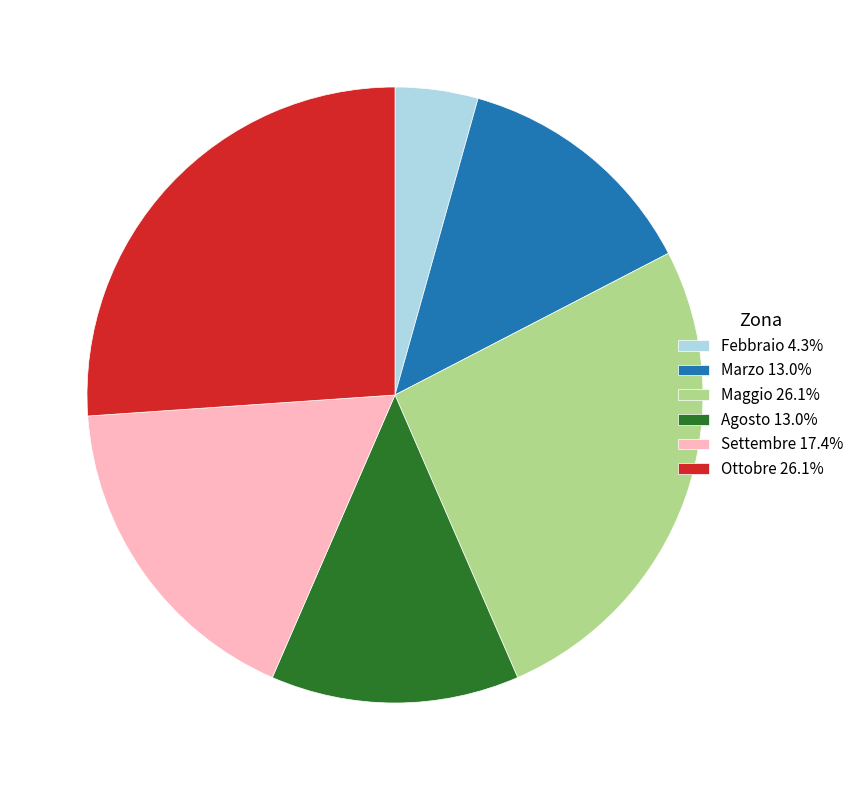

Which category has the smallest portion of the pie?

Febbraio